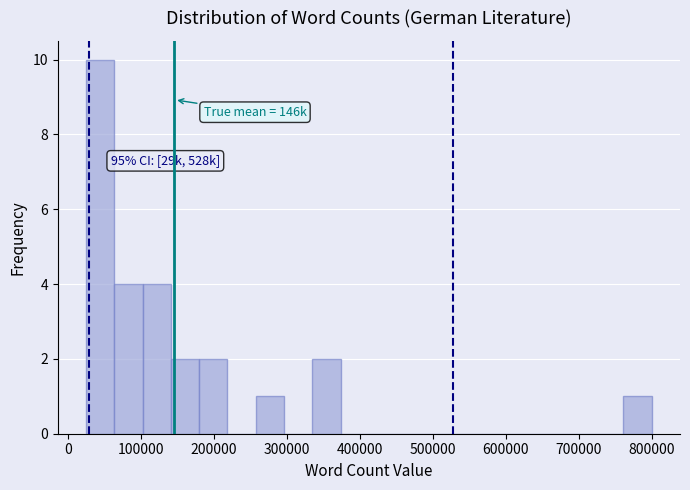

Read against the x-axis, roughly where is the centre of the tallest bar?

40000